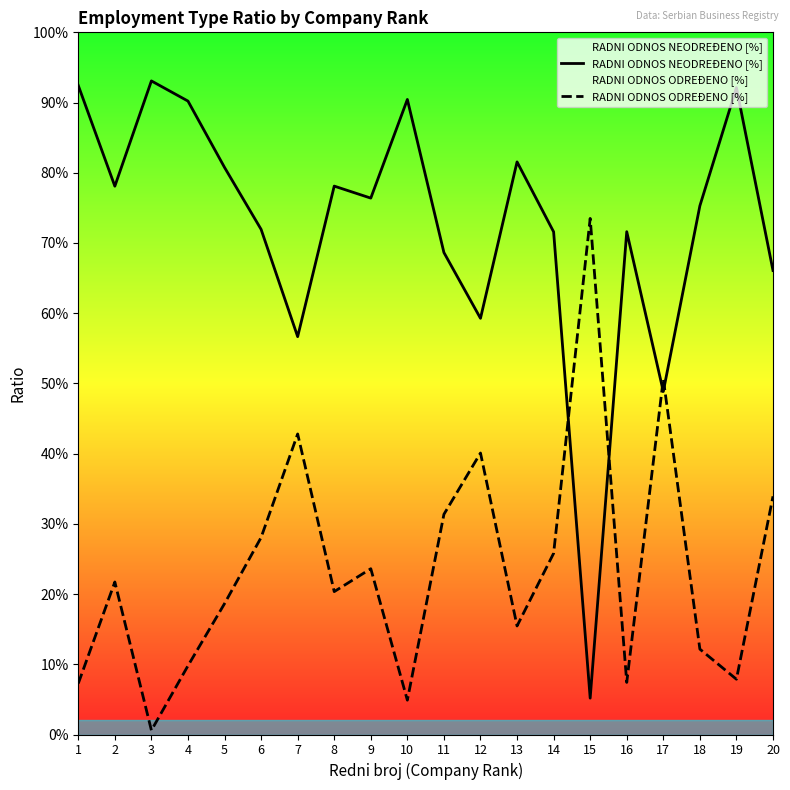

What is the spread (max minus min) of values at 11?

0.4